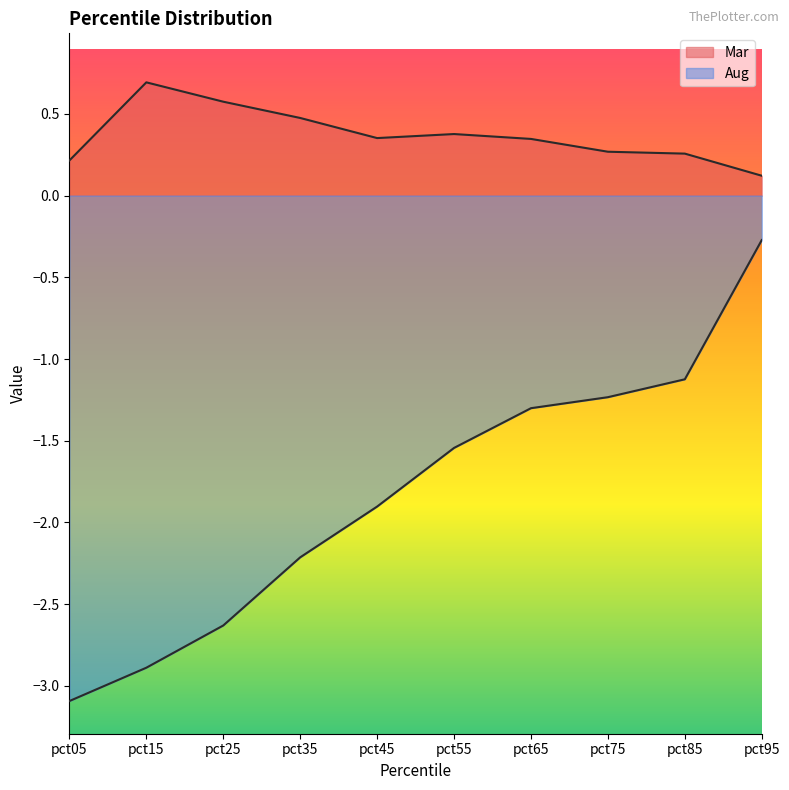

True or false: Mar and Aug cross at least once.

False